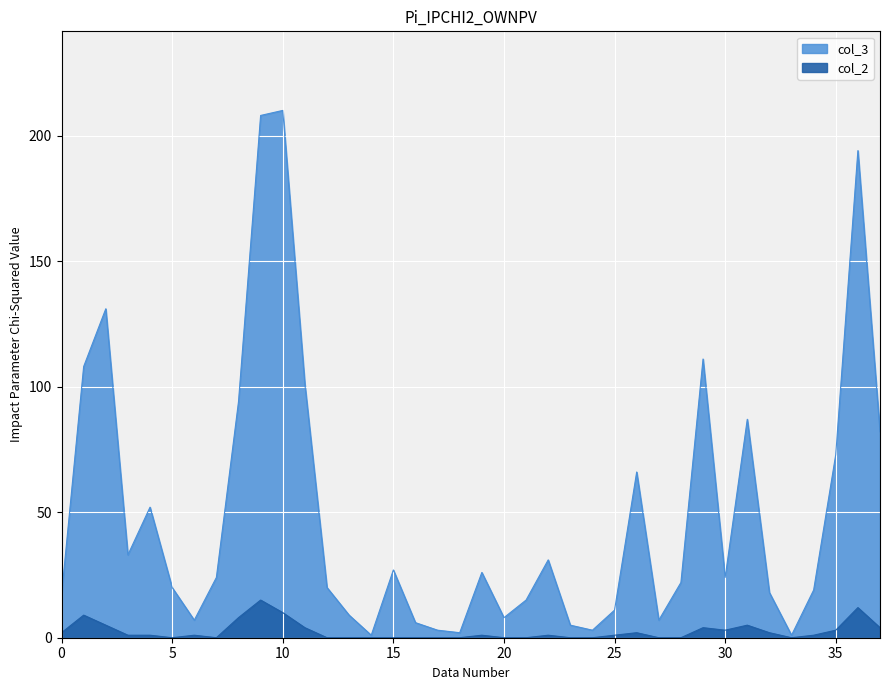

List the series in order of their peak value, highest first.

col_3, col_2